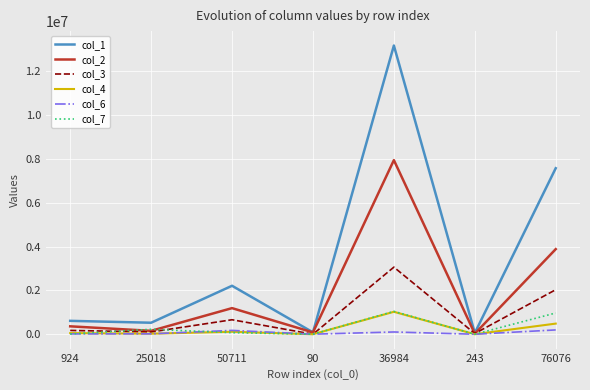

What is the maximum value shown in the chart?

13163640